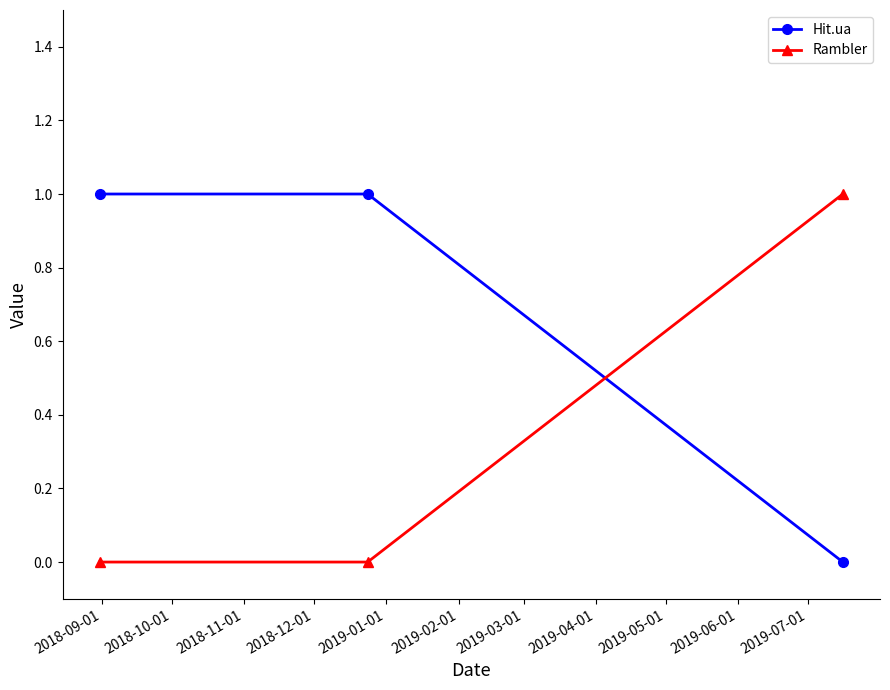

What is the sum of all Rambler values?

1